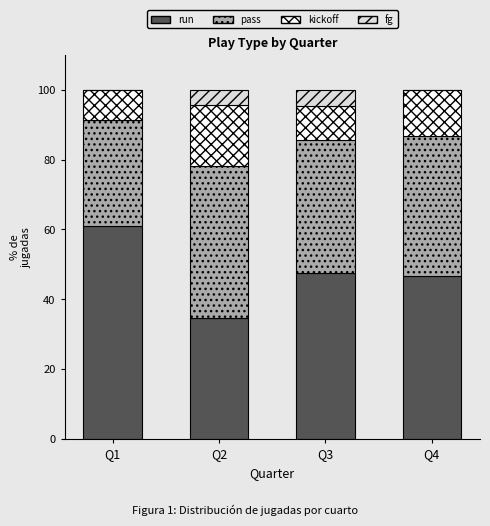

What is the maximum value for run?

60.9